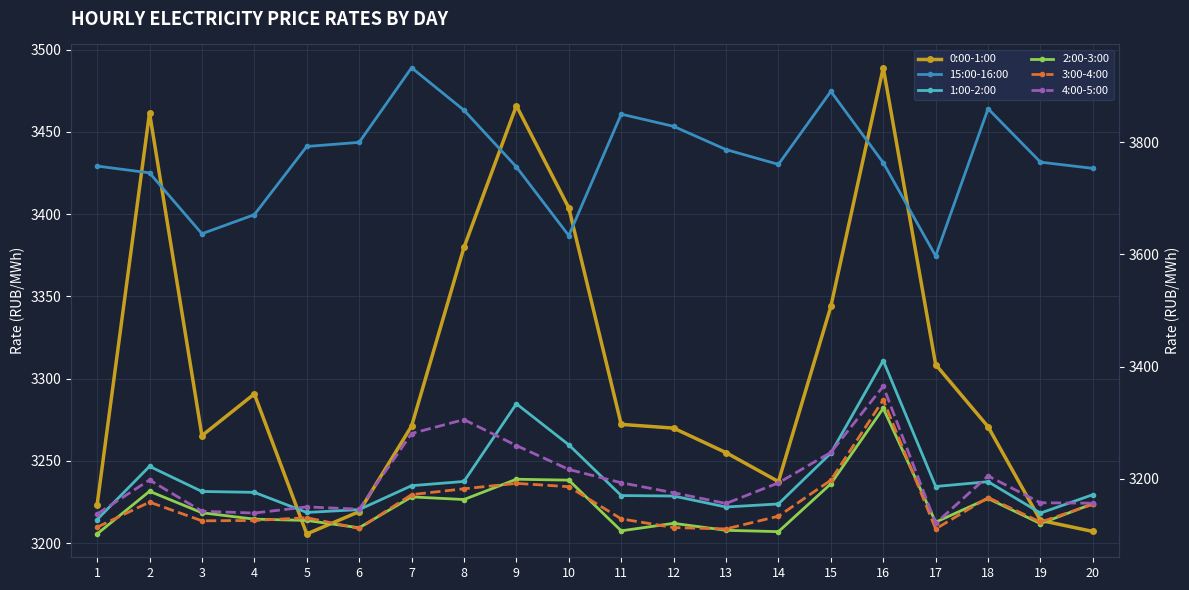

What is the difference between the maximum and minimum values in the 0:00-1:00 series?

283.3